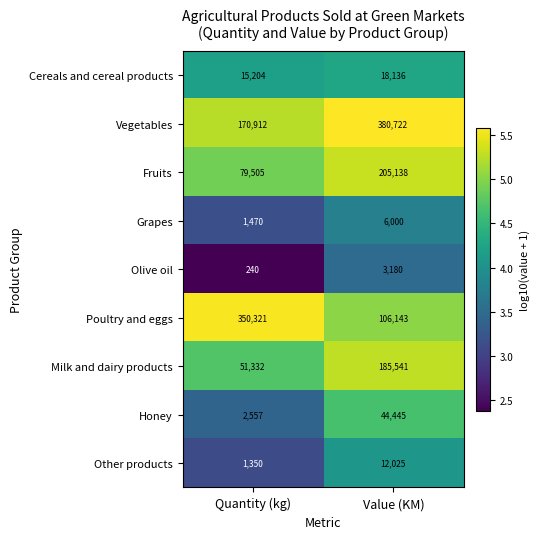

Rank the series by their maximum value, from lowest to highest.

Olive oil, Grapes, Other products, Cereals and cereal products, Honey, Milk and dairy products, Fruits, Poultry and eggs, Vegetables